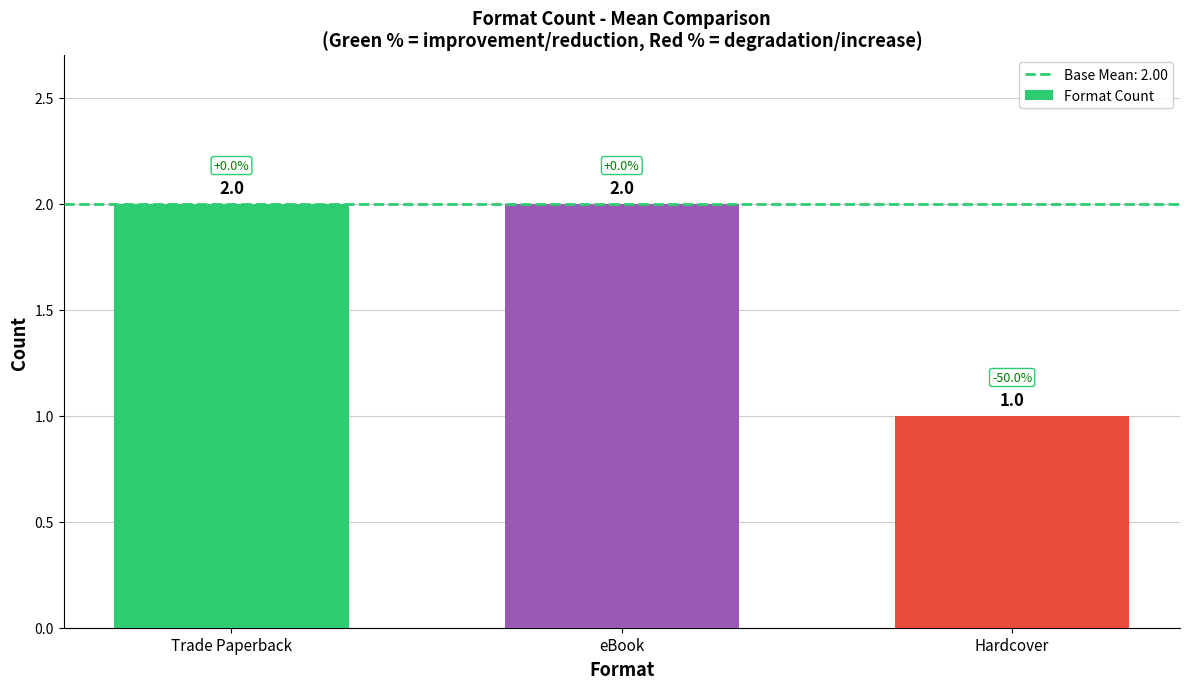

The chart shows a value of 2 at Trade Paperback. True or false?

True